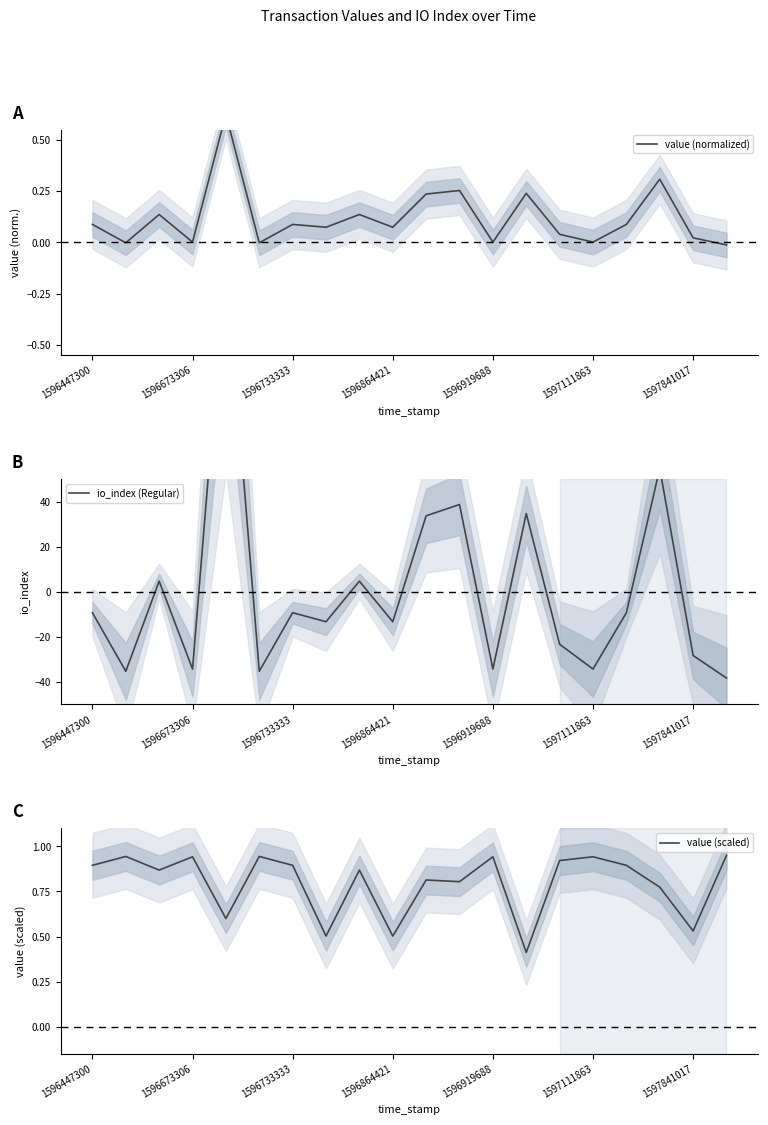

True or false: value (scaled) has a value of 0.5 at 1596864421.

True